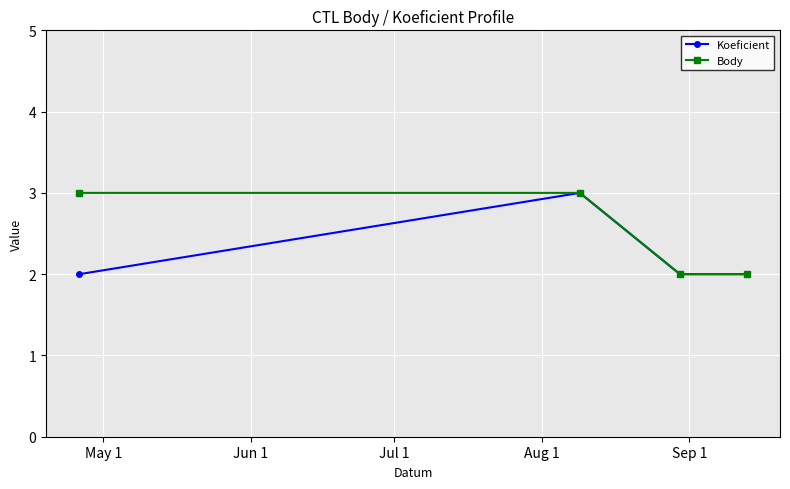

What is the highest value of the Body series?

3